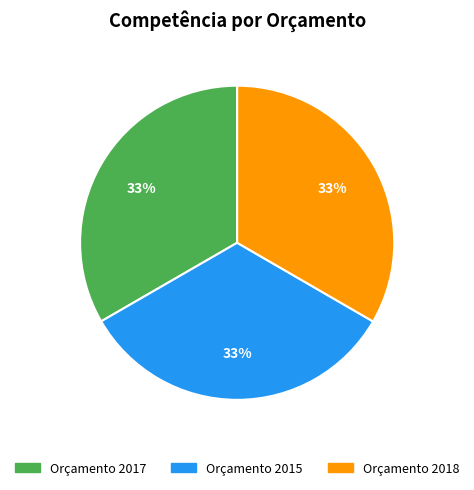

Is Orçamento 2017 the majority of the pie?

No